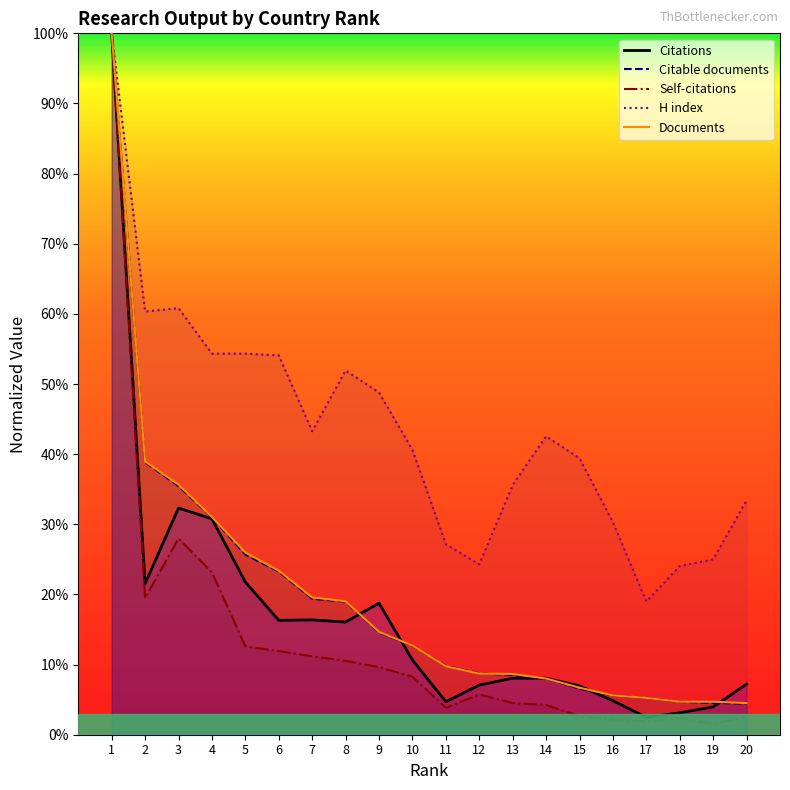

How many lines are shown in the chart?

5